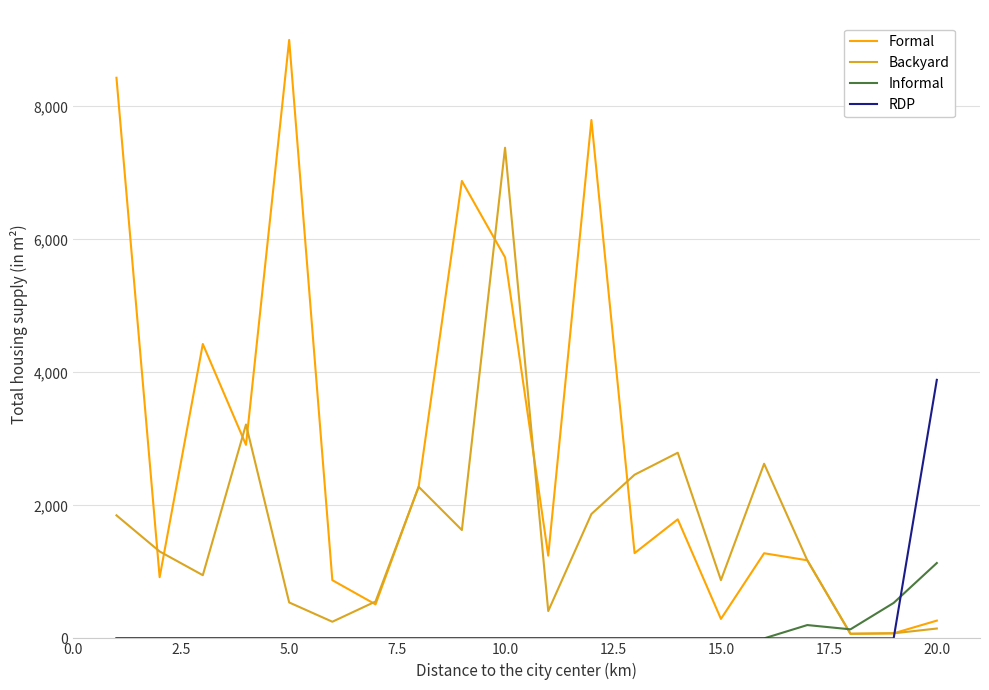

Rank the series by their maximum value, from highest to lowest.

Formal, Backyard, RDP, Informal